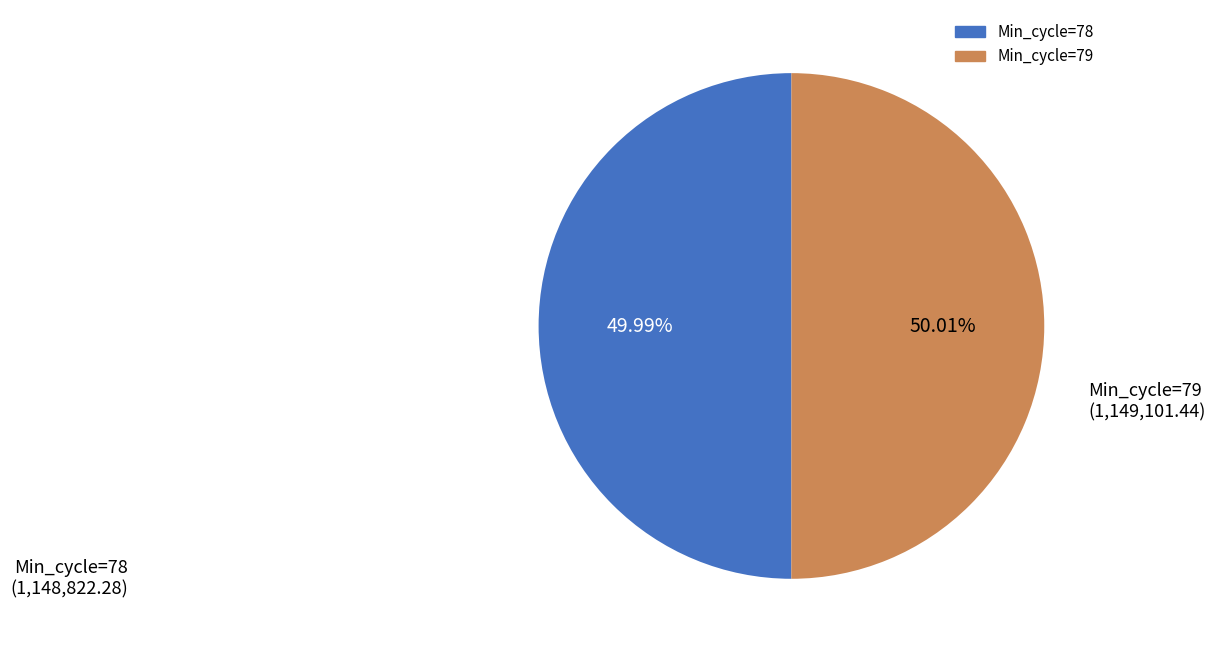

How much of the chart is everything except Min_cycle=79?

50.0%